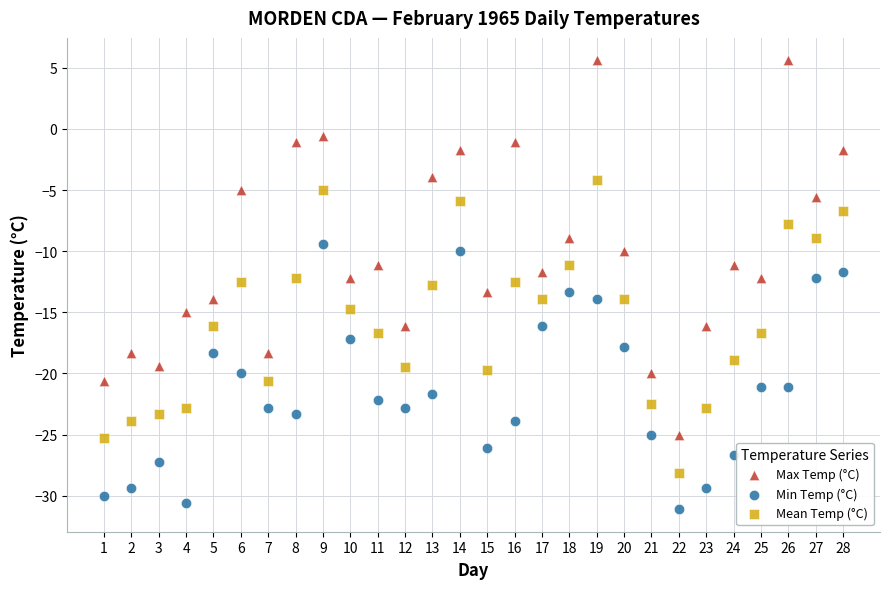

Which series contains the lowest Y value?

Min Temp (°C)